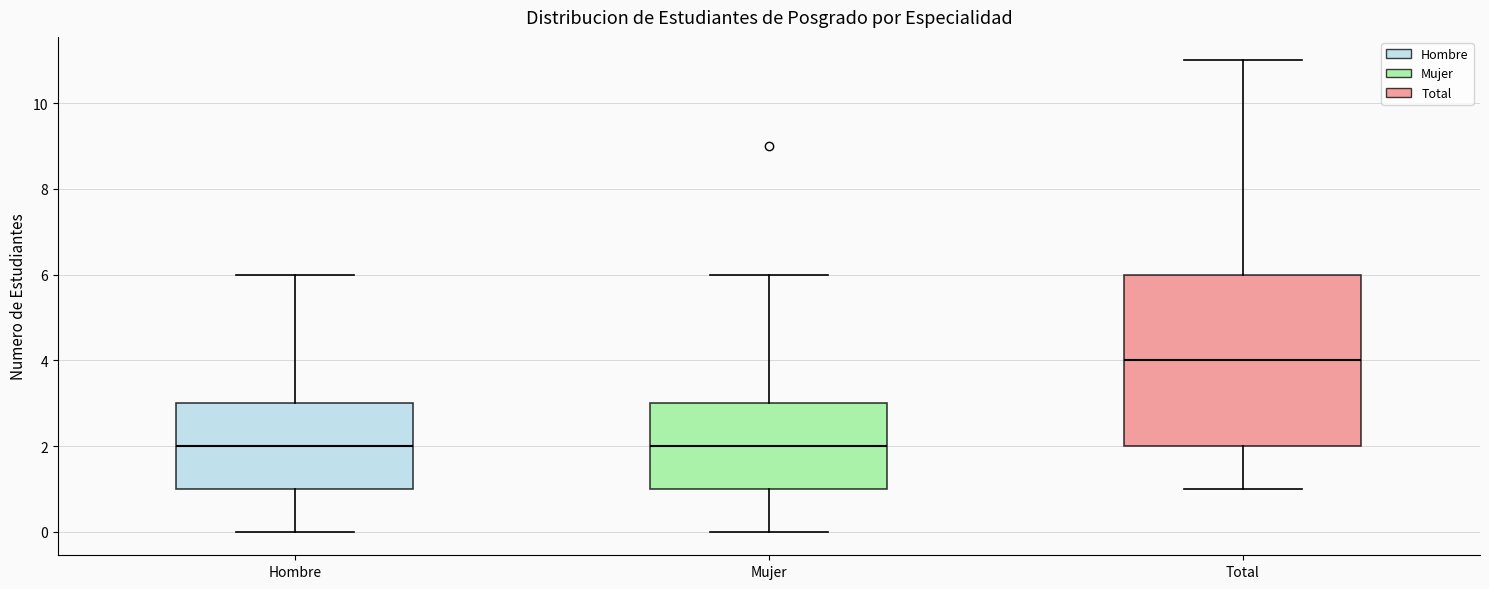

Reading left to right, transcribe this box plot: for each box, give where its median line is, the range the box spans, and where its two whiskers end, as read against the y-axis. The values are not printed on the chart, so give them approximately, as read against the axis.

Hombre: median 2, box 1 to 3, whiskers 0 to 6
Mujer: median 2, box 1 to 3, whiskers 0 to 6
Total: median 4, box 2 to 6, whiskers 1 to 11